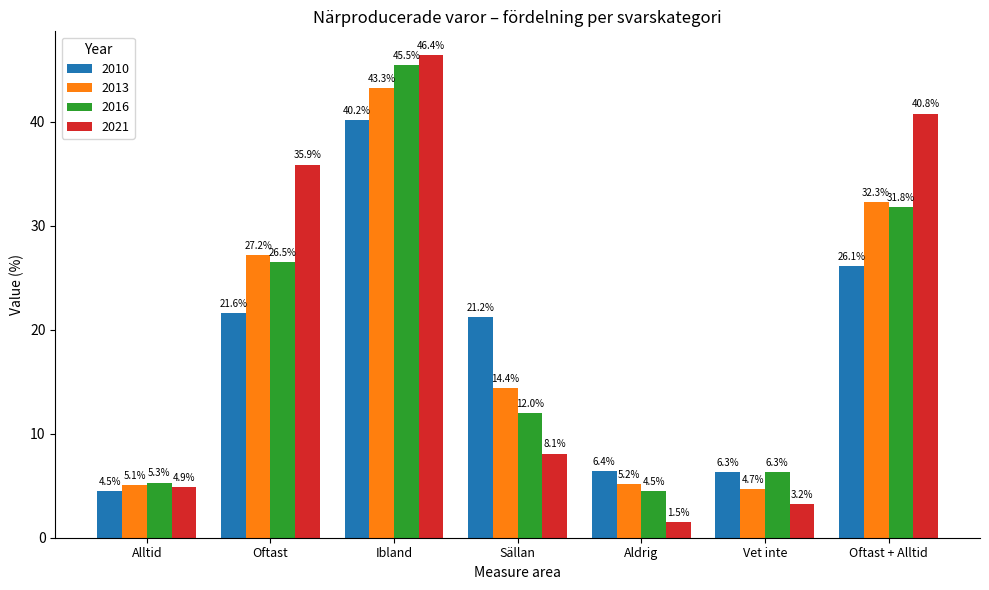

What is the difference between the 2016 values at Ibland and Oftast + Alltid?

13.7